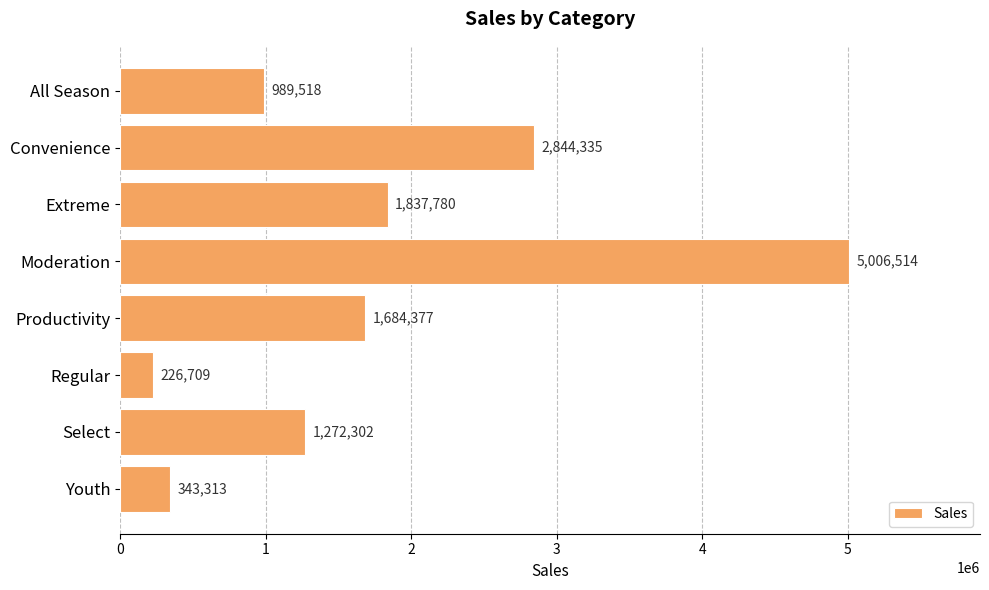

The value at Productivity is 1684377.0. True or false?

True